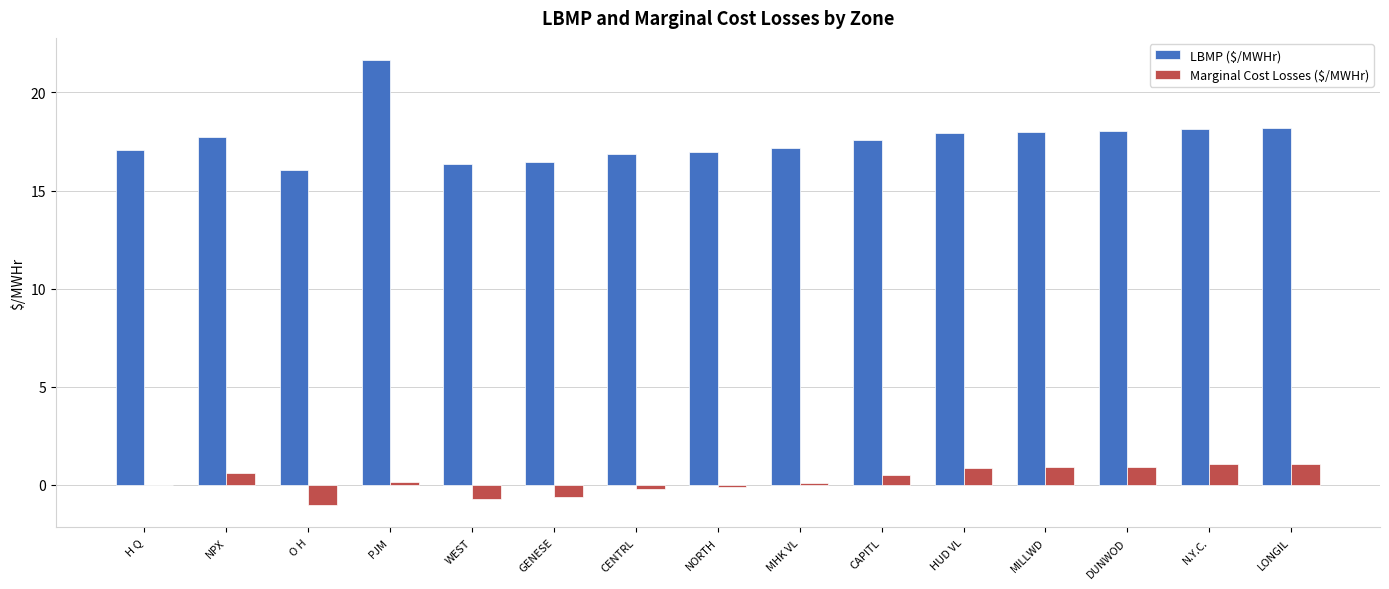

What is the sum of the Marginal Cost Losses ($/MWHr) values at DUNWOD and N.Y.C.?

2.0